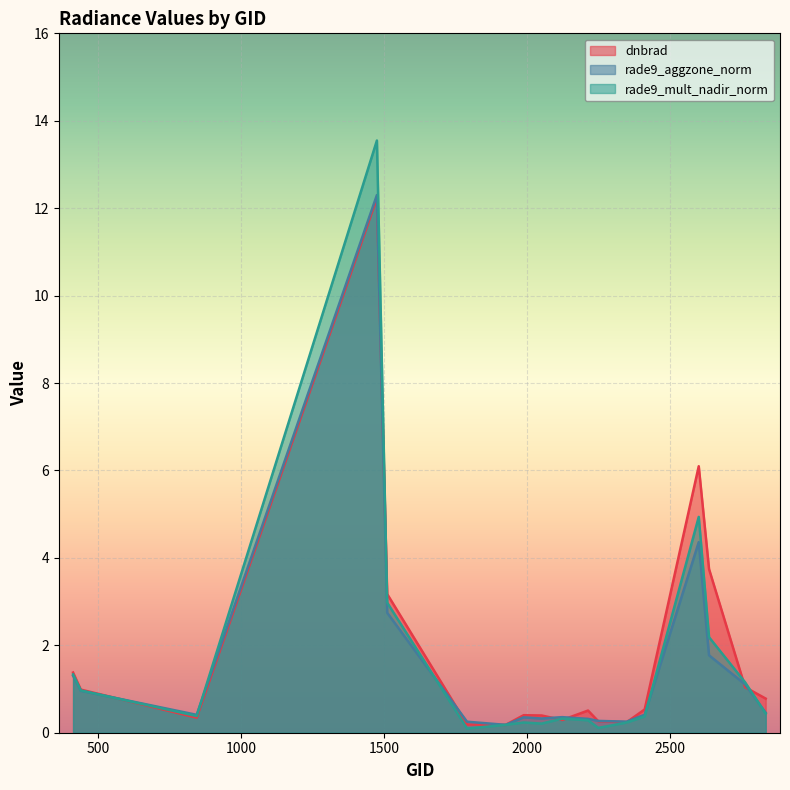

List the labels in order of rade9_mult_nadir_norm value, largest first.

1475, 2600, 1511, 2636, 413, 2762, 440, 2834, 845, 2411, 2123, 2213, 1988, 2348, 2051, 1925, 2249, 1790